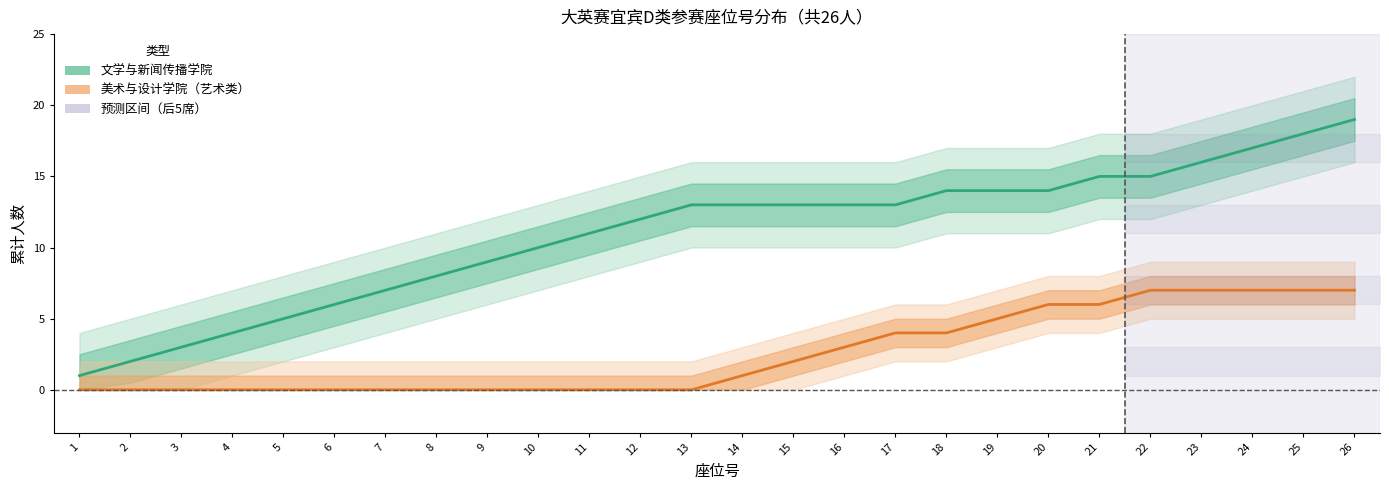

True or false: 文学与新闻传播学院 has more than 1 points higher than both neighbors.

False